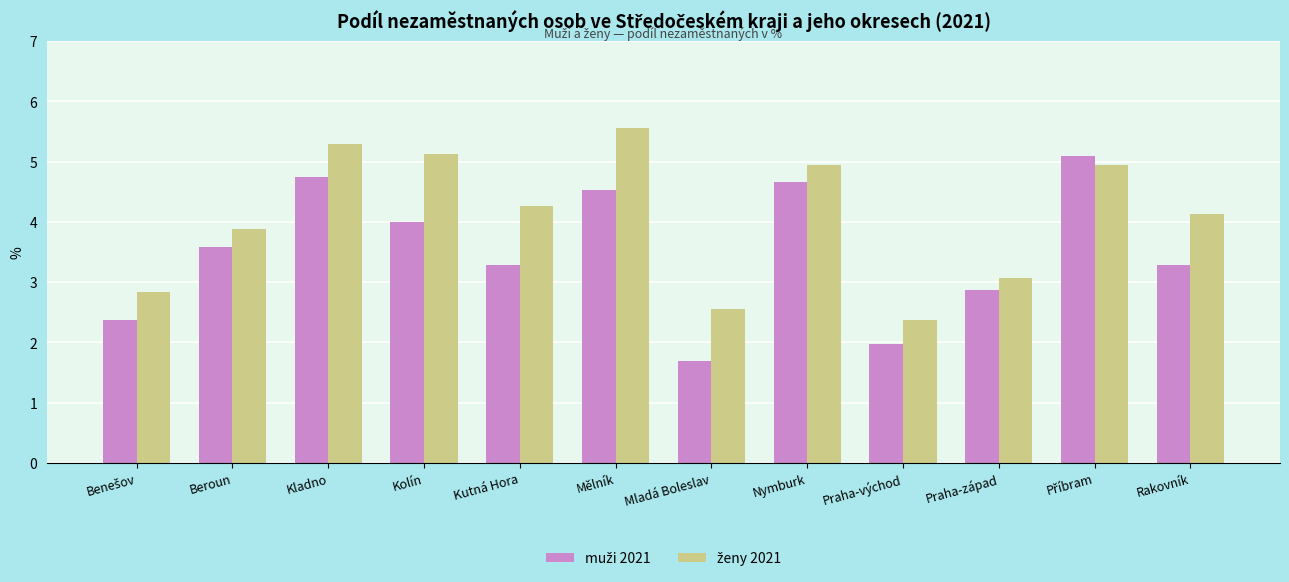

What is the difference between the highest and lowest values at Nymburk?

0.3